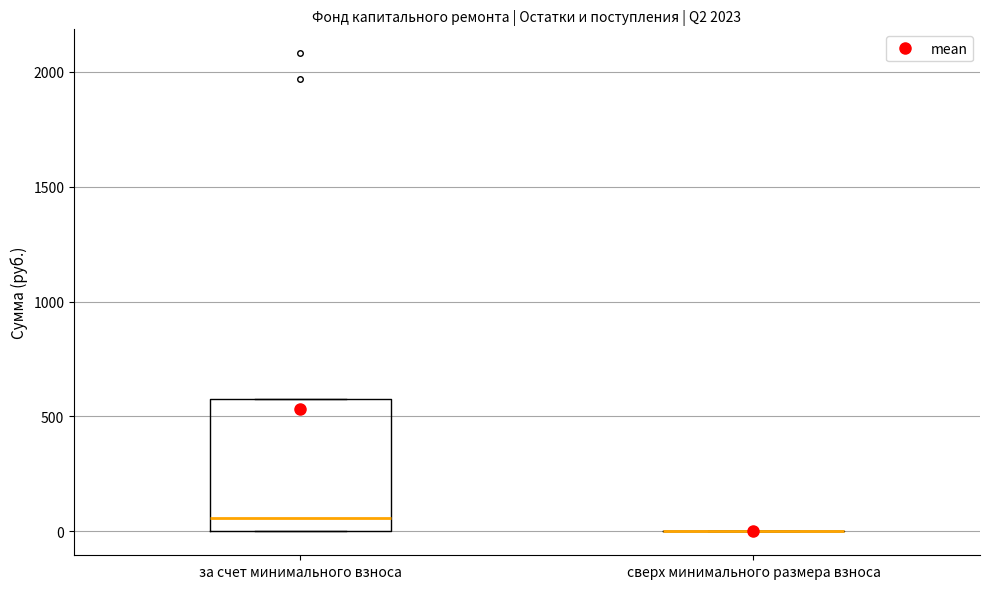

Comparing the boxes themselves (not the whiskers), which one is the tallest?

за счет минимального взноса